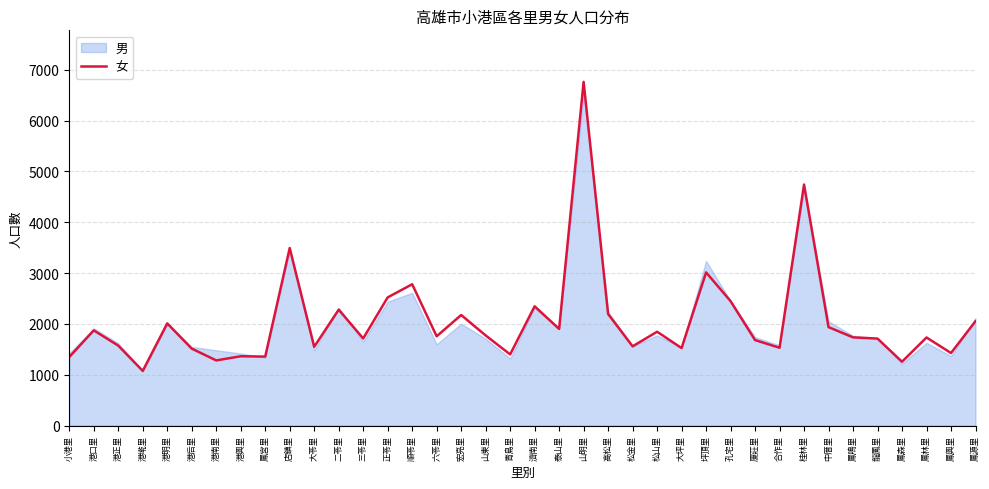

Reading left to right, extract all data points from this chart.

小港里=1349	港口里=1873	港正里=1573	港墘里=1076	港明里=2010	港后里=1514	港南里=1282	港興里=1364	鳳宮里=1357	店鎮里=3492	大苓里=1550	二苓里=2280	三苓里=1714	正苓里=2521	順苓里=2780	六苓里=1756	宏亮里=2175	山東里=1773	青島里=1400	濟南里=2346	泰山里=1901	山明里=6760	高松里=2195	松金里=1559	松山里=1846	大坪里=1525	坪頂里=3013	孔宅里=2448	廈莊里=1682	合作里=1531	桂林里=4741	中厝里=1937	鳳鳴里=1735	龍鳳里=1711	鳳森里=1256	鳳林里=1733	鳳興里=1427	鳳源里=2053